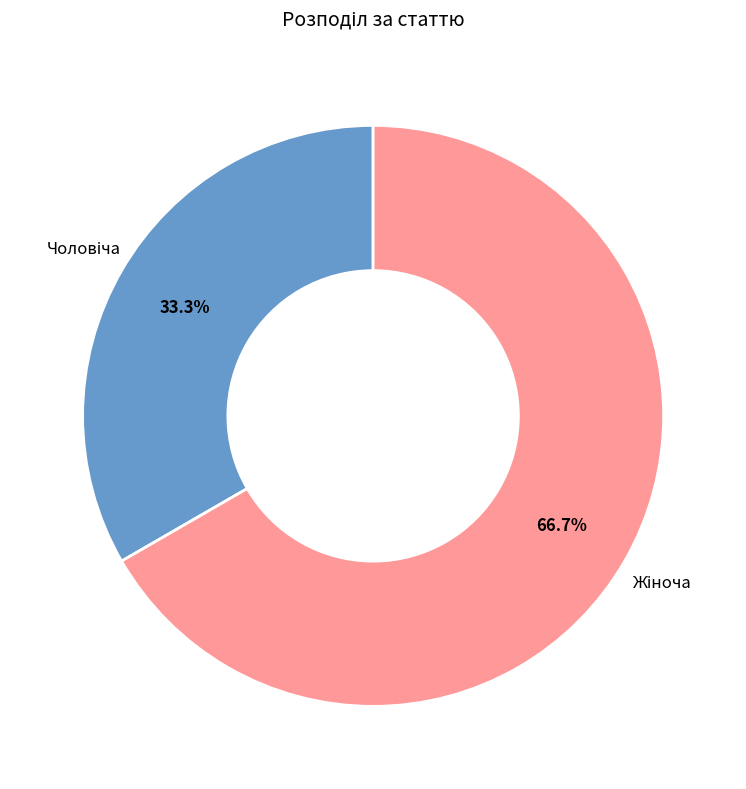

To the nearest percent, what is the difference between the largest and smallest slice percentages?

33%